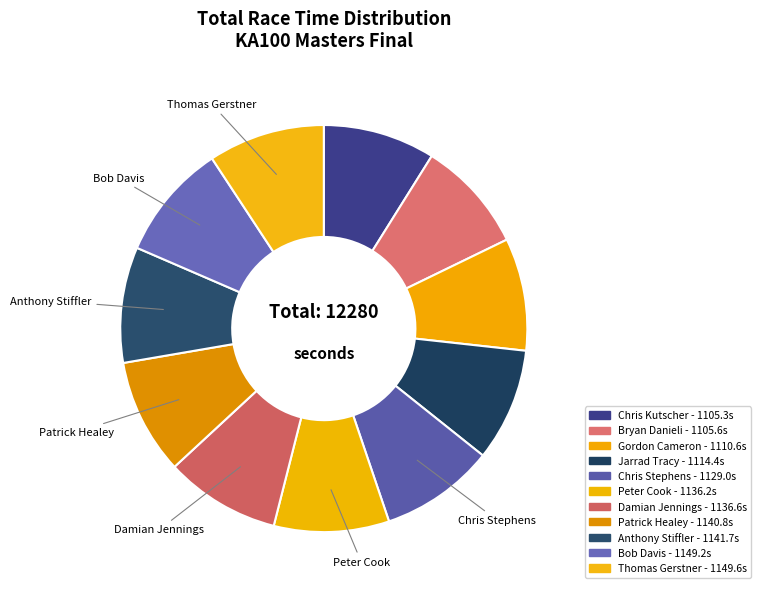

How many slices are in this pie chart?

11